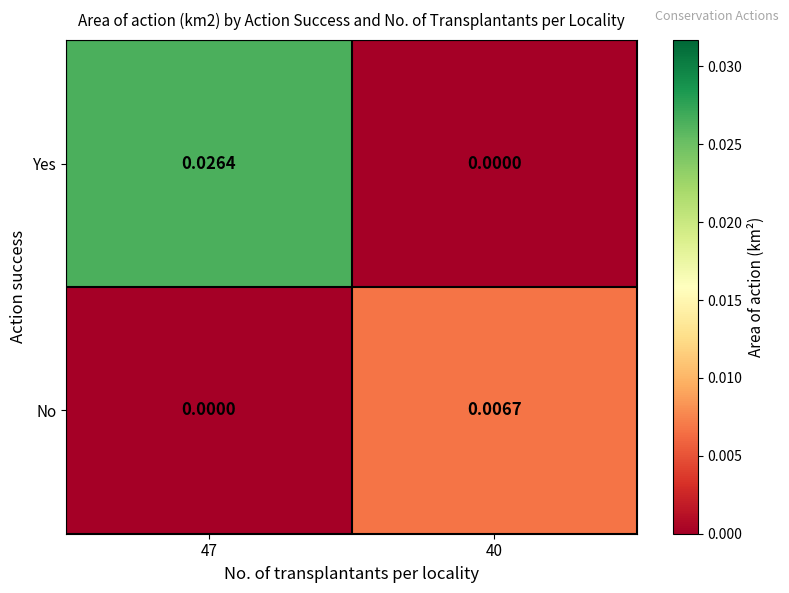

How many data points does each series have?

2